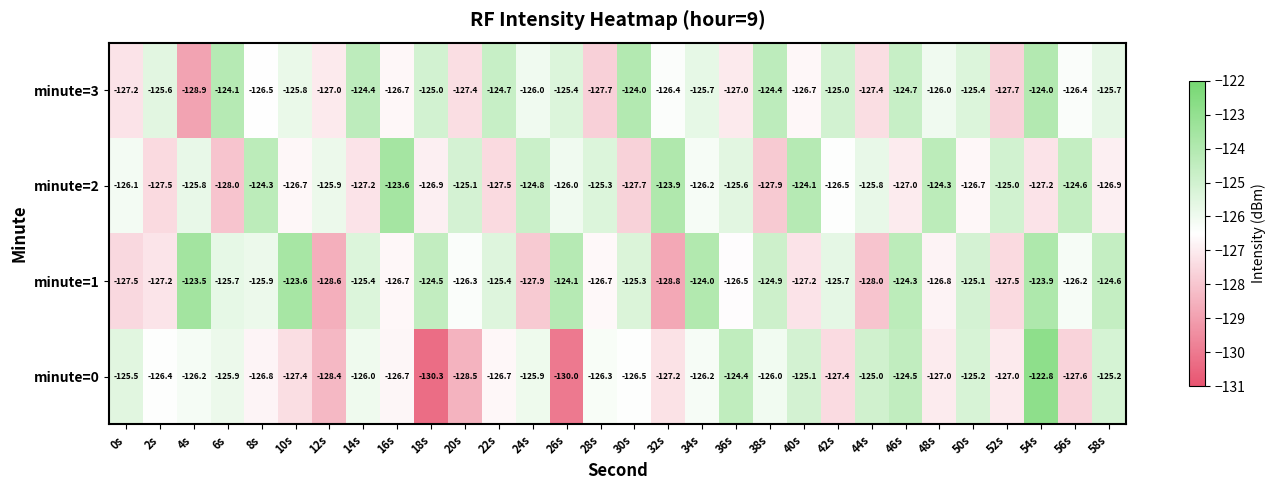

What is the difference between the minute=0 values at 4s and 40s?

1.1